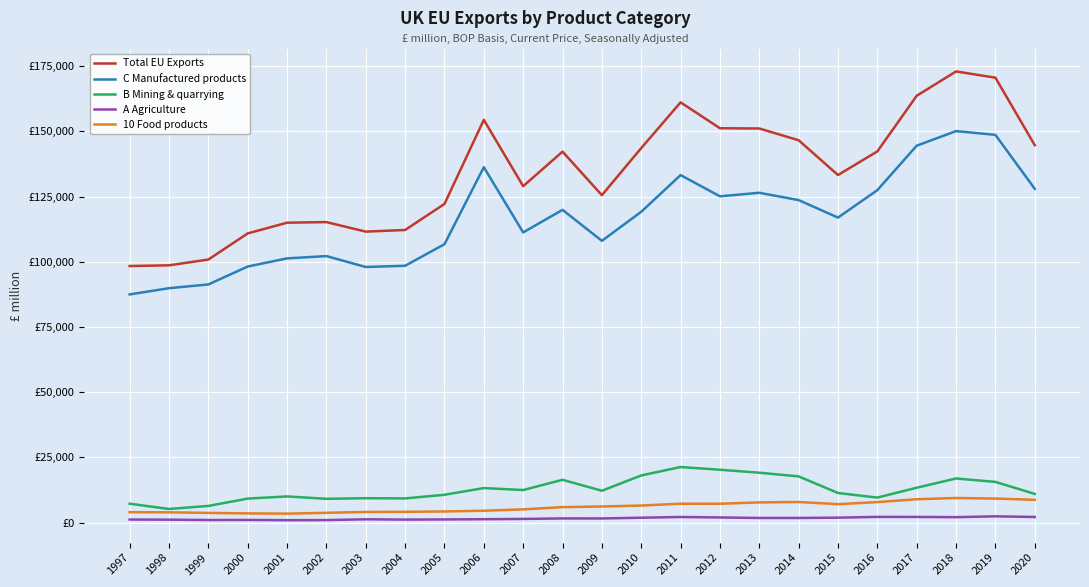

Which label corresponds to the smallest value in the chart?

2001